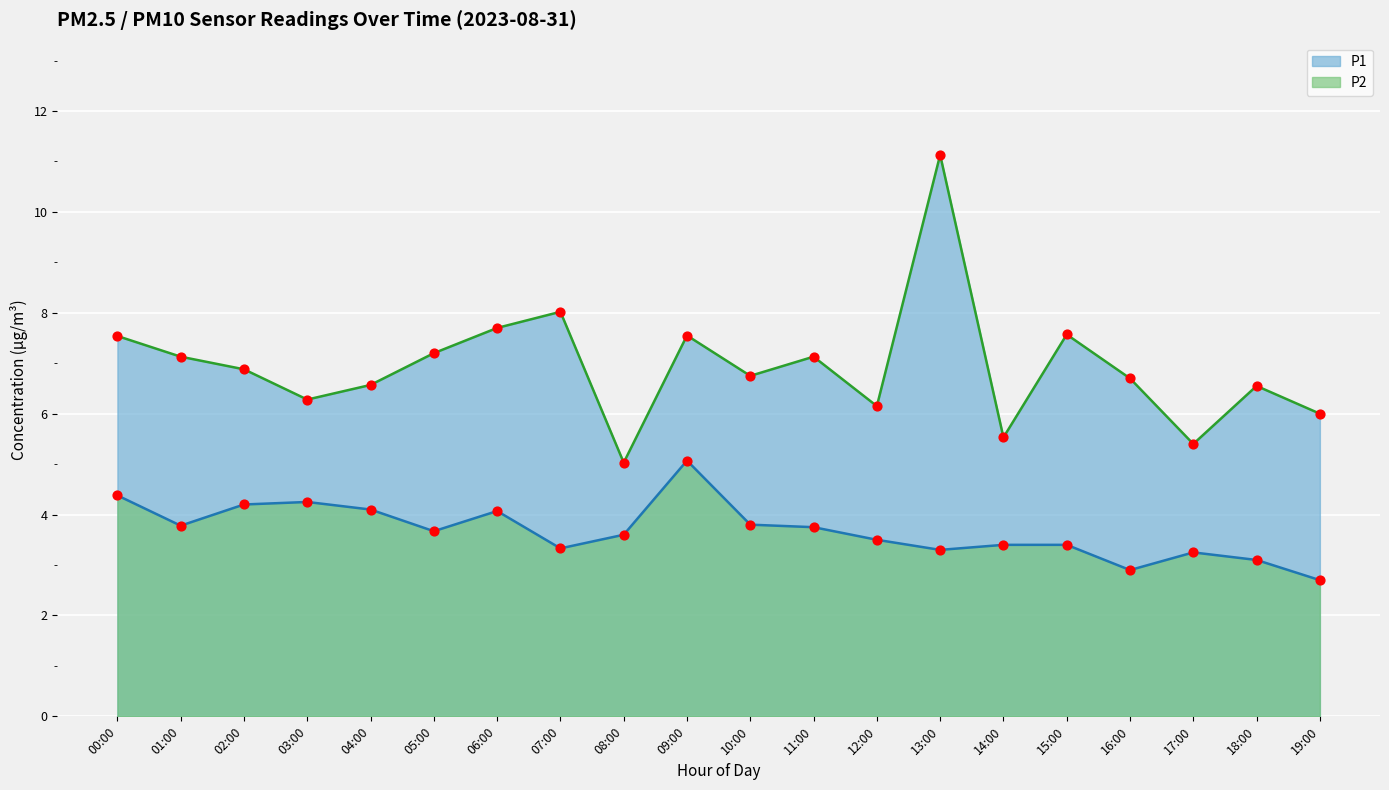

What are all the series names shown in the legend?

P1, P2